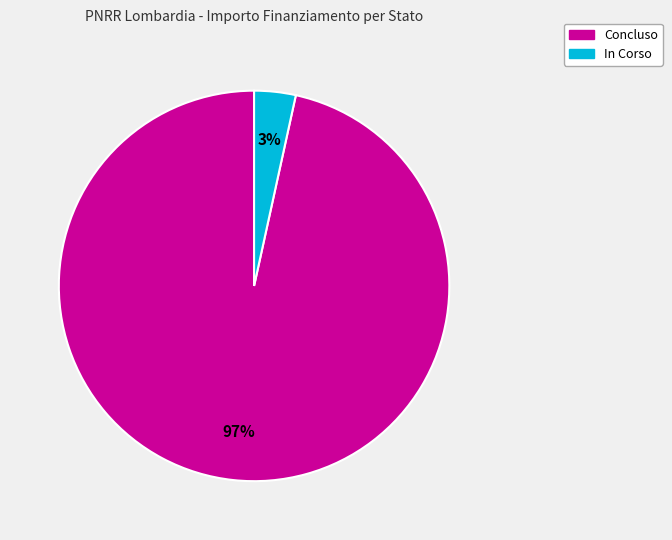

Which category has the biggest portion of the pie?

Concluso